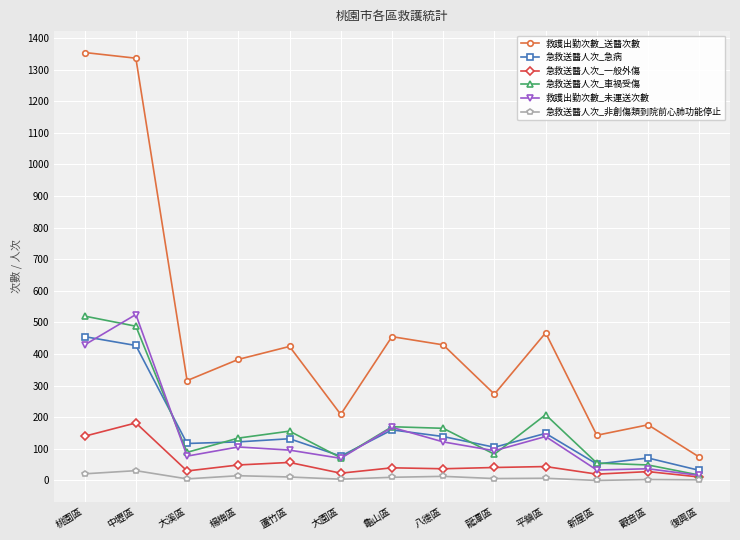

Which series has the largest range (max minus min)?

救護出勤次數_送醫次數